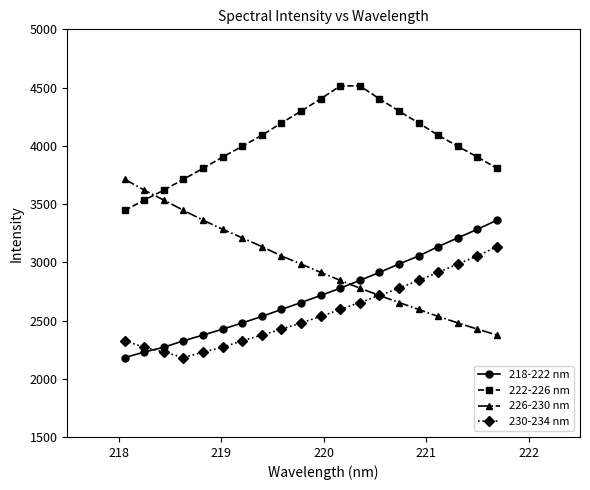

Rank the series by their maximum value, from highest to lowest.

222-226 nm, 226-230 nm, 218-222 nm, 230-234 nm